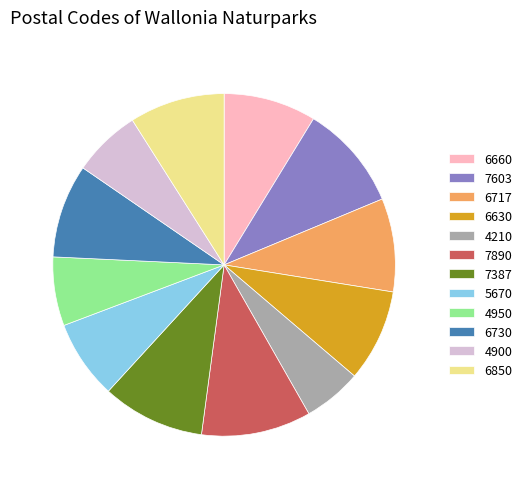

Is 7387 the majority of the pie?

No